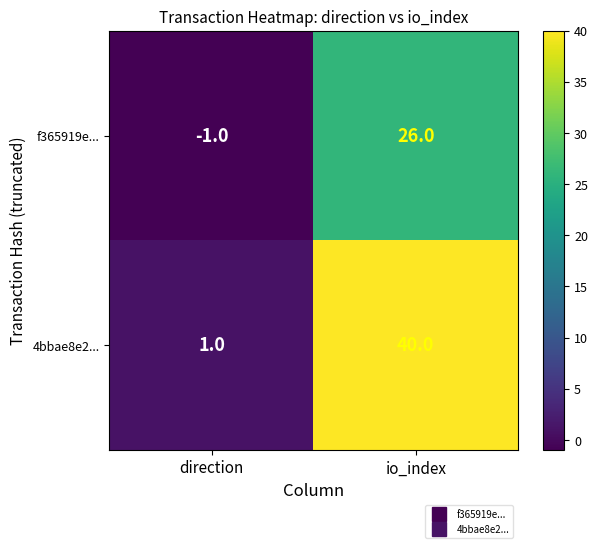

At io_index, list the series in order from largest to smallest.

4bbae8e2..., f365919e...